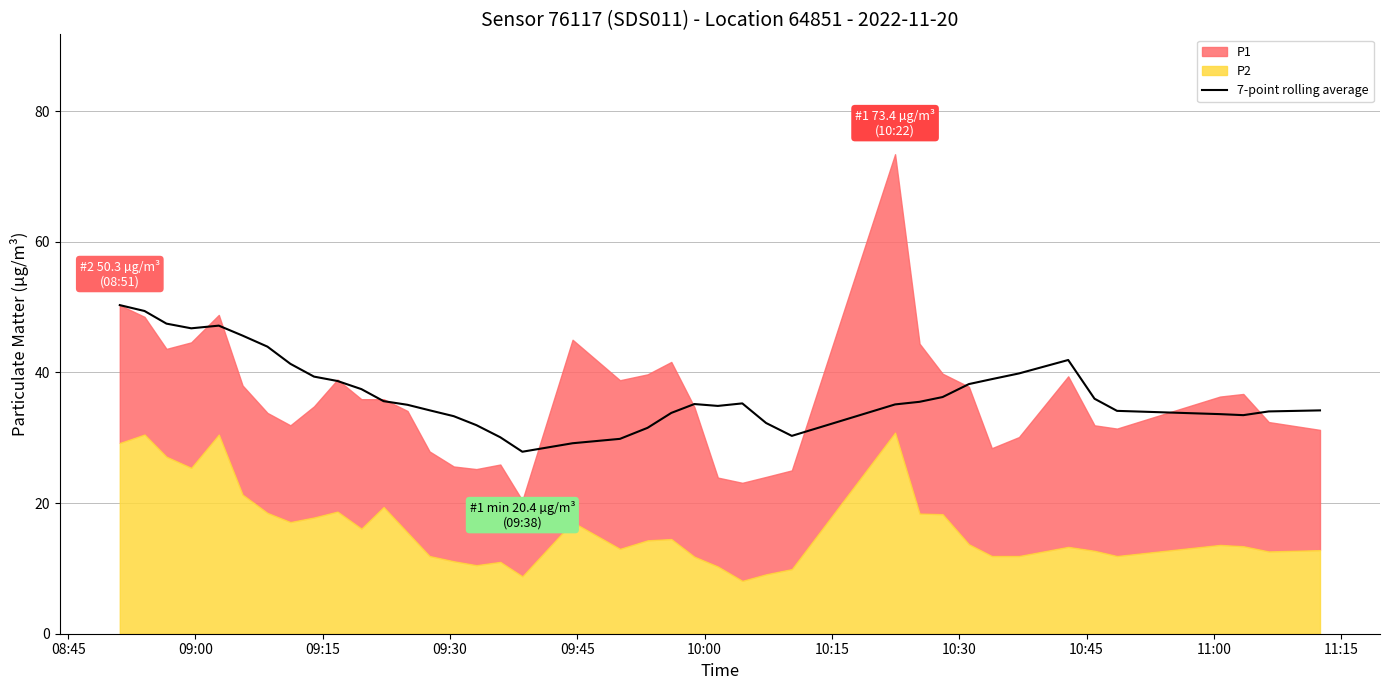

What is the lowest value of the 7-point rolling average series?

27.9